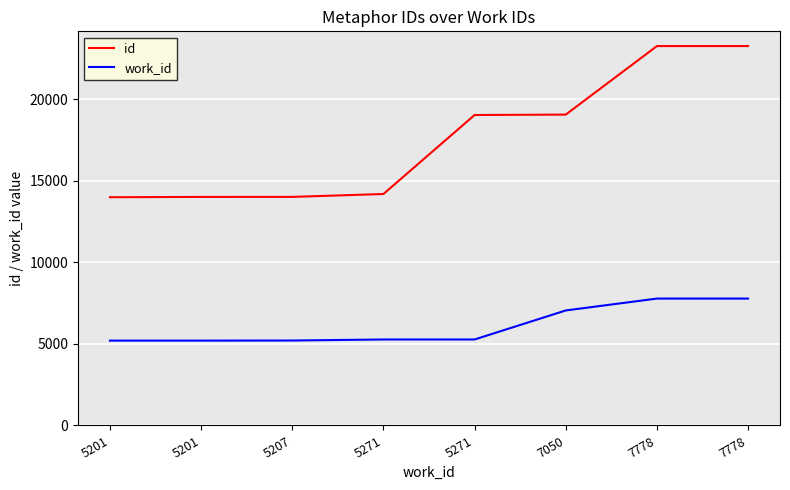

At 5201, list the series in order from smallest to largest.

work_id, id